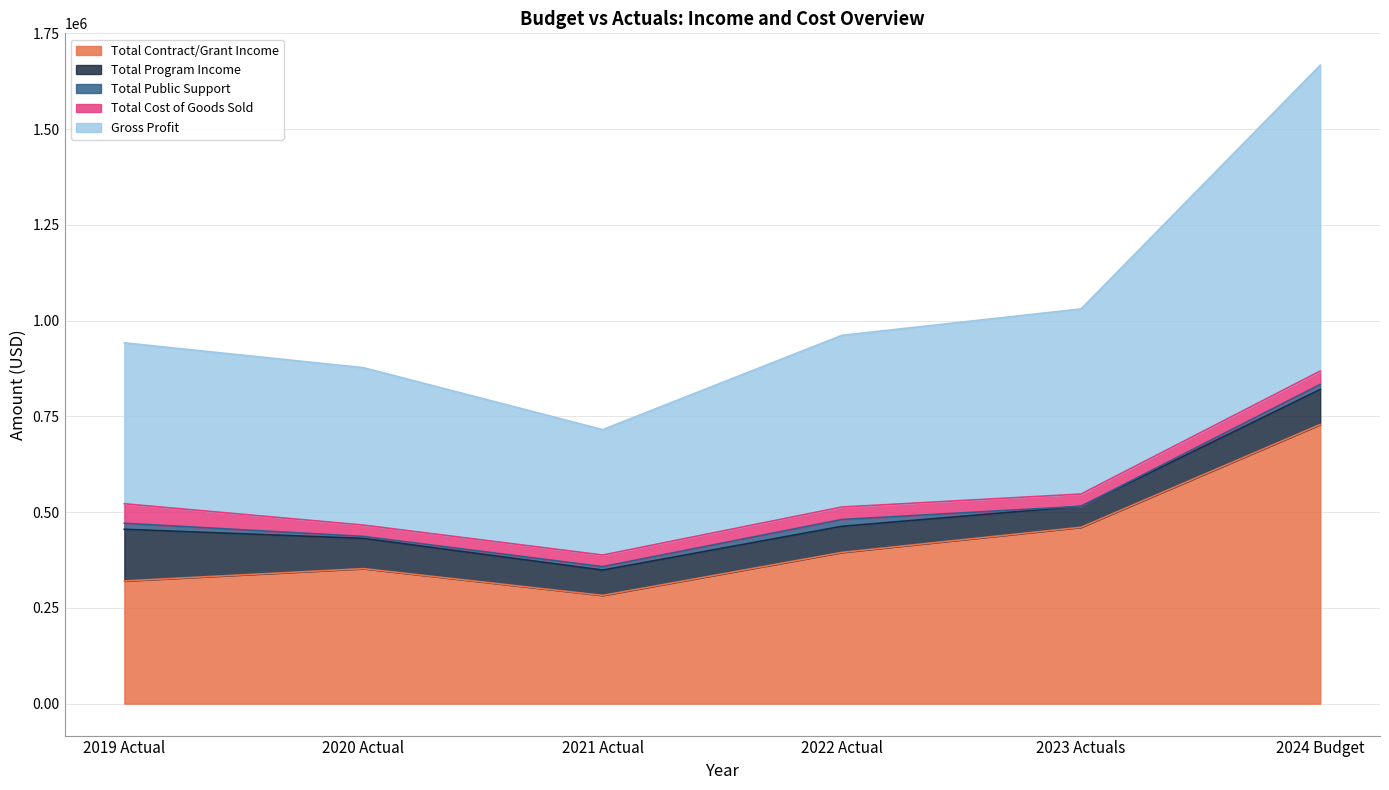

What position from the left is 2024 Budget?

6